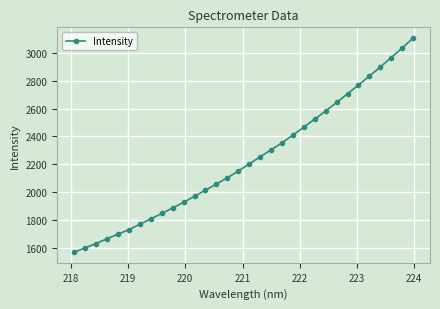

What is the value of the 21st point from the left?

2410.5